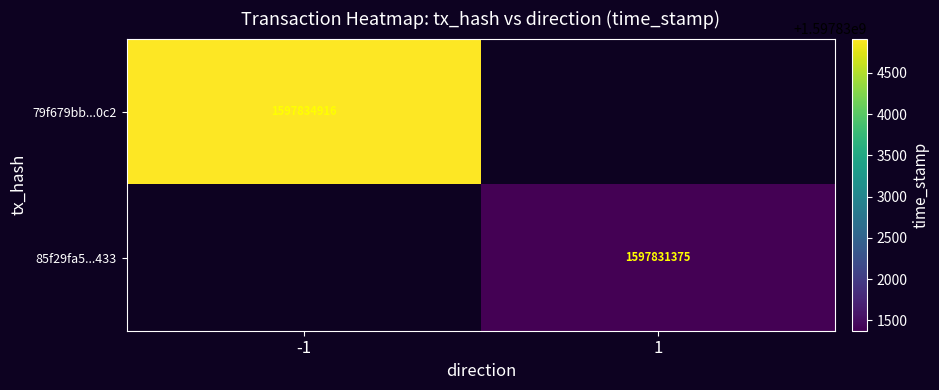

Is it true that 79f679bb...0c2 equals 1597834916 at -1?

True